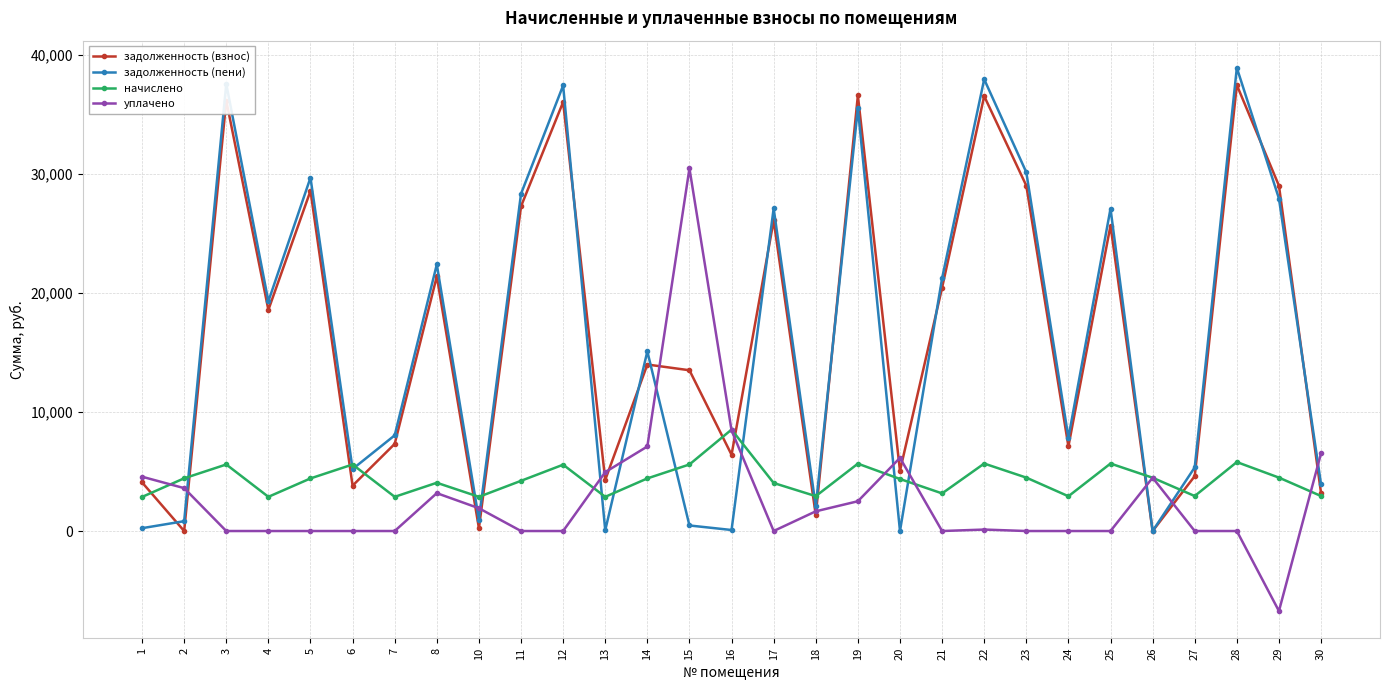

The value of задолженность (пени) at 17 is 13214.2. True or false?

False